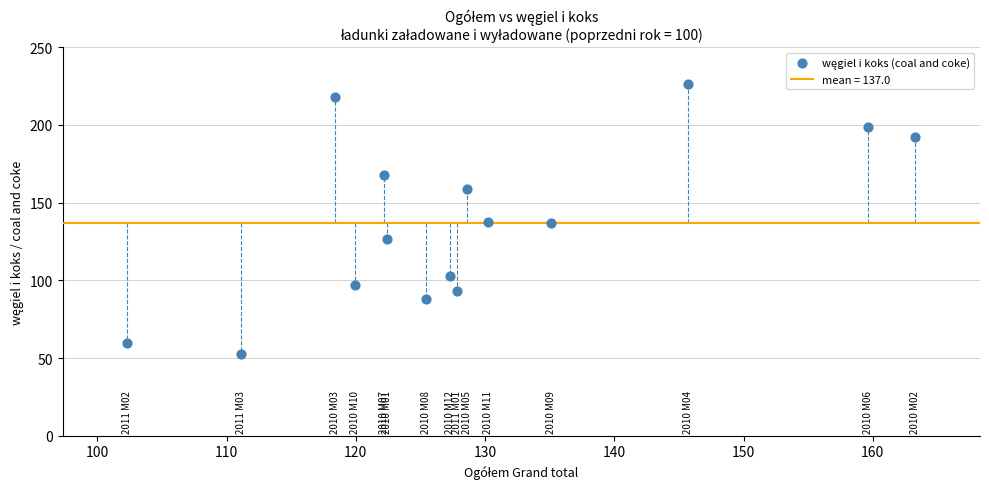

What is the range of Y values (max minus min)?

173.4